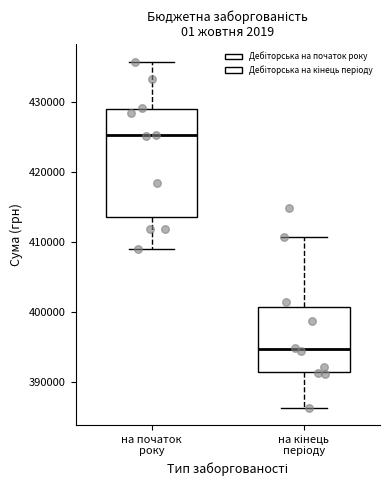

Comparing the boxes themselves (not the whiskers), which one is the tallest?

на початок року